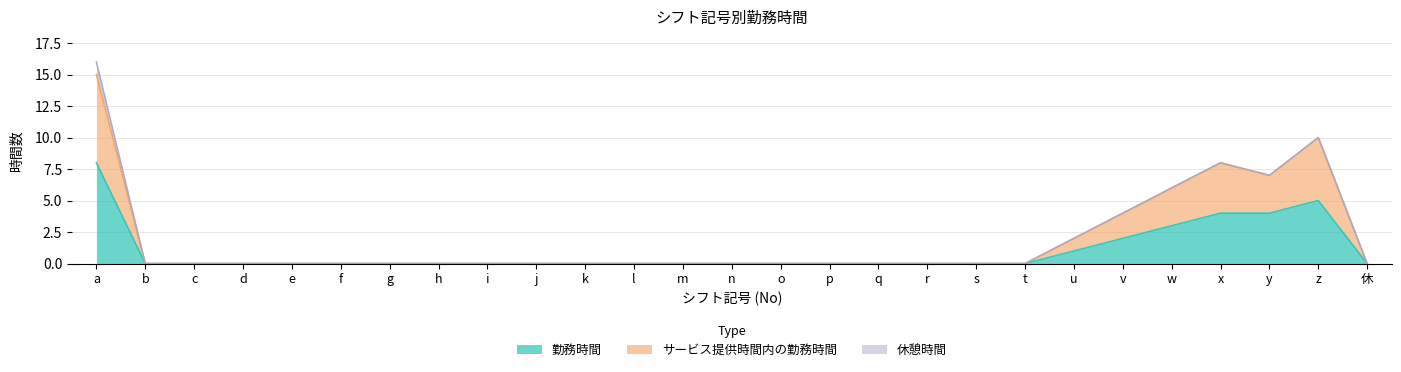

At which label is 勤務時間 closest to 4?

x